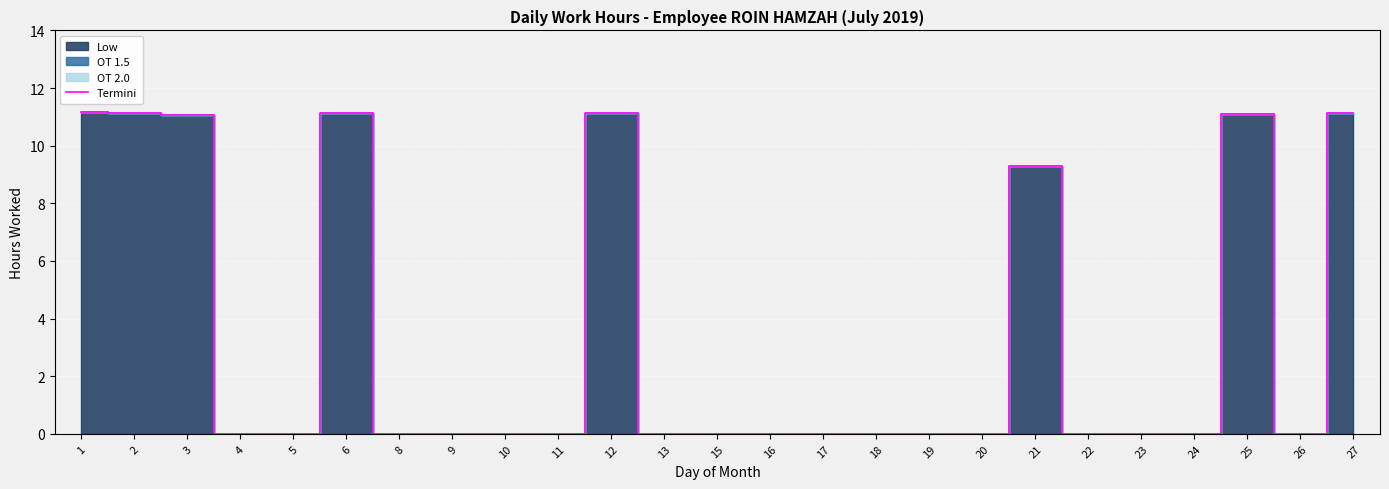

List the labels in order of value, largest first.

1, 6, 2, 12, 27, 25, 3, 21, 4, 5, 8, 9, 10, 11, 13, 15, 16, 17, 18, 19, 20, 22, 23, 24, 26